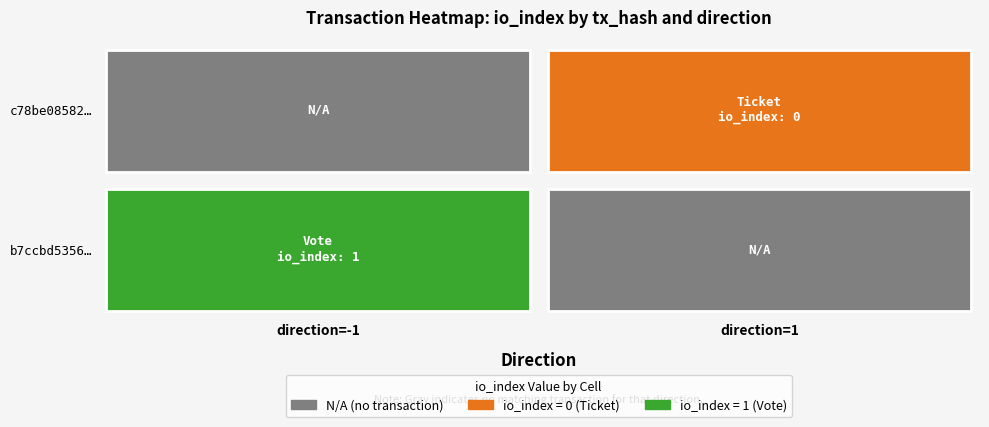

Which series has the largest range (max minus min)?

b7ccbd53565dbf7a8051f71e49b88c0d5333eee